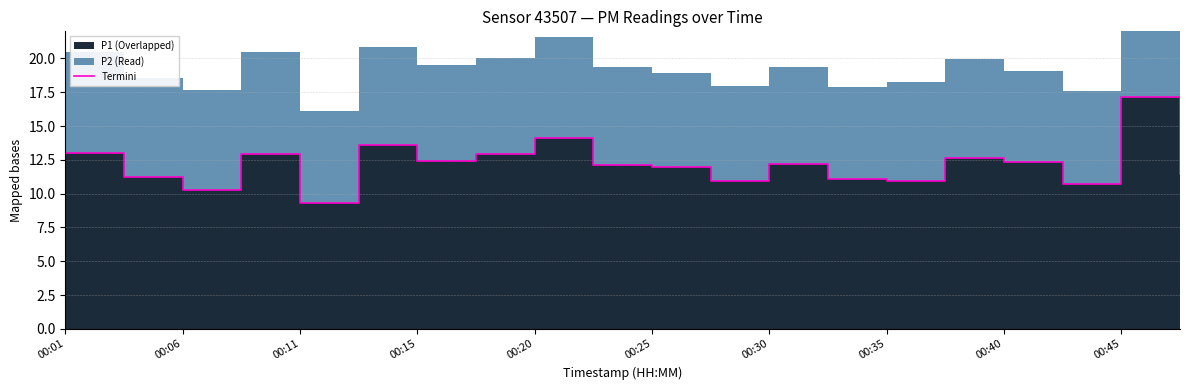

The chart shows a value of 11.2 at 00:06. True or false?

True